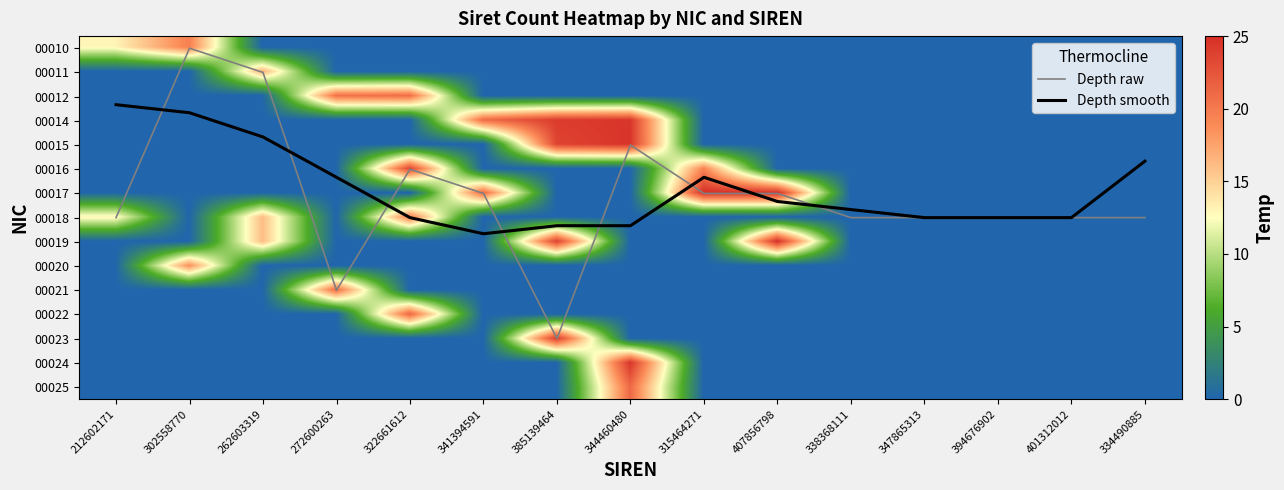

At which label does 00020 reach its minimum?

212602171